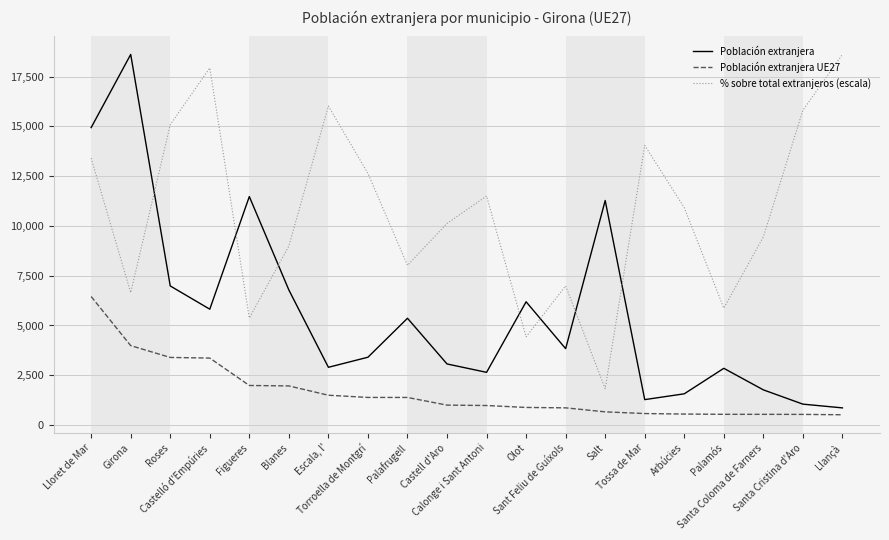

Which series has the widest spread of values?

Población extranjera